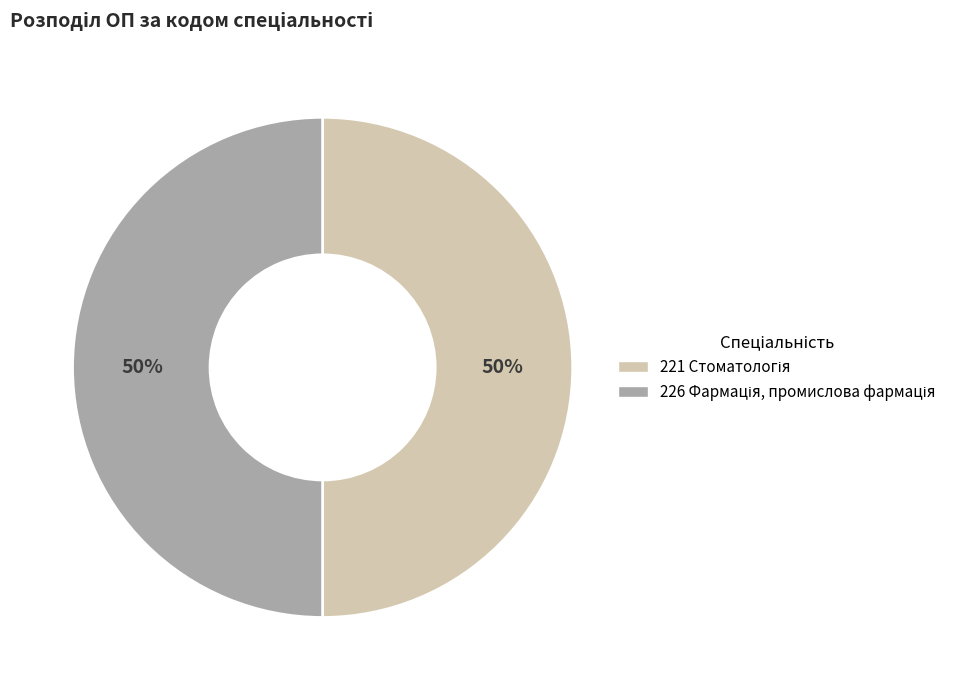

To the nearest percent, what is the average slice percentage?

50%